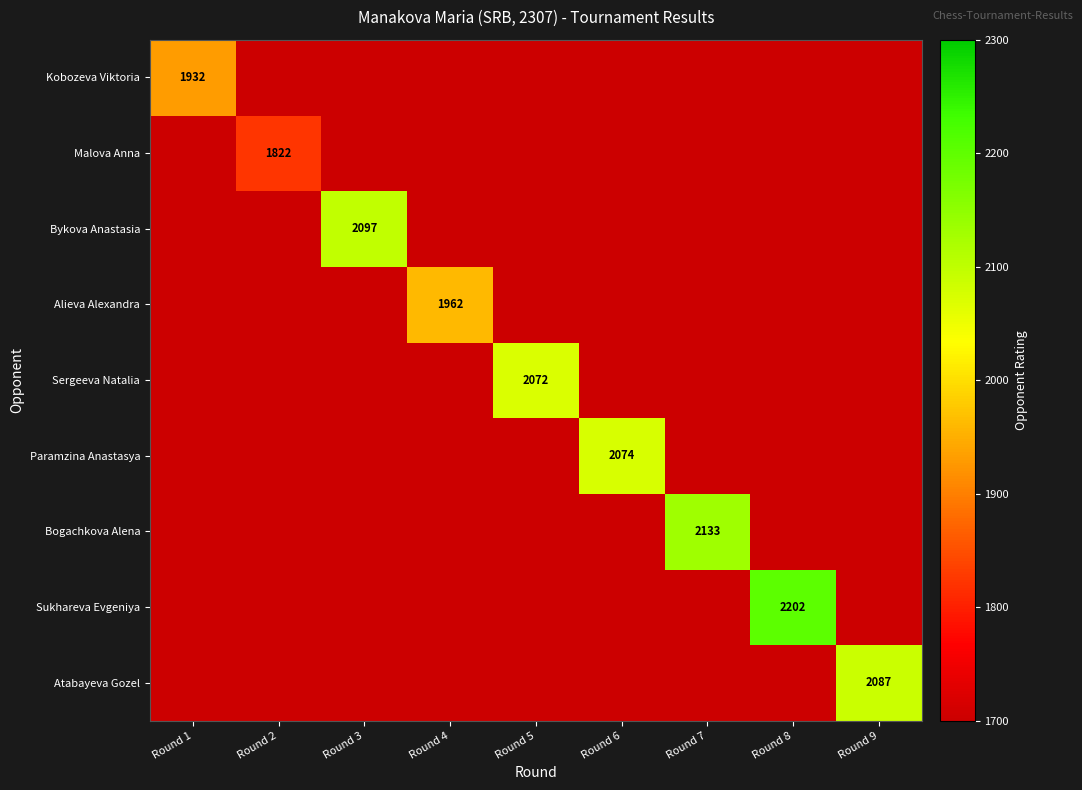

At Round 8, list the series in order from largest to smallest.

Sukhareva Evgeniya, Kobozeva Viktoria, Malova Anna, Bykova Anastasia, Alieva Alexandra, Sergeeva Natalia, Paramzina Anastasya, Bogachkova Alena, Atabayeva Gozel